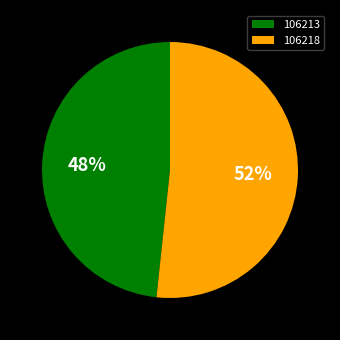

How many slices are in this pie chart?

2